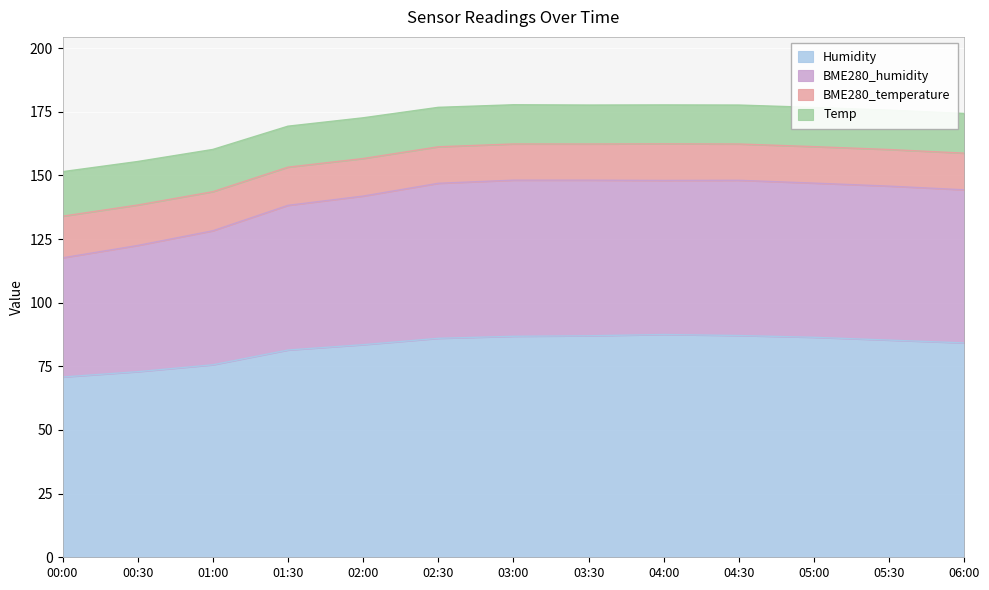

Which has a higher value, 04:00 or 01:00?

04:00